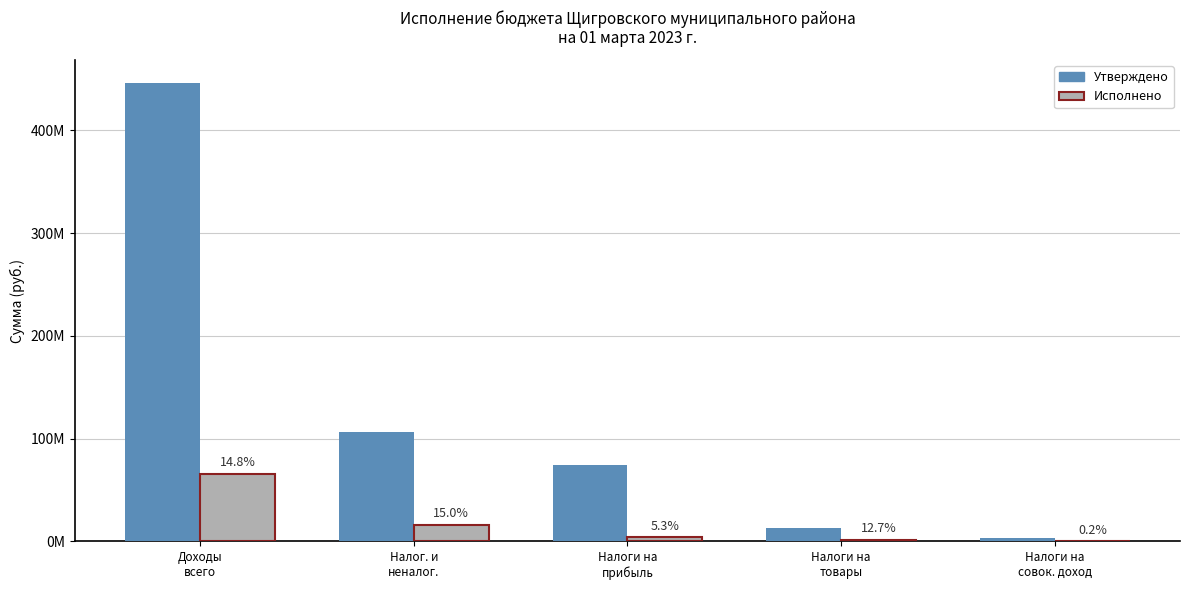

Rank the series by their average value, from highest to lowest.

Утверждено, Исполнено